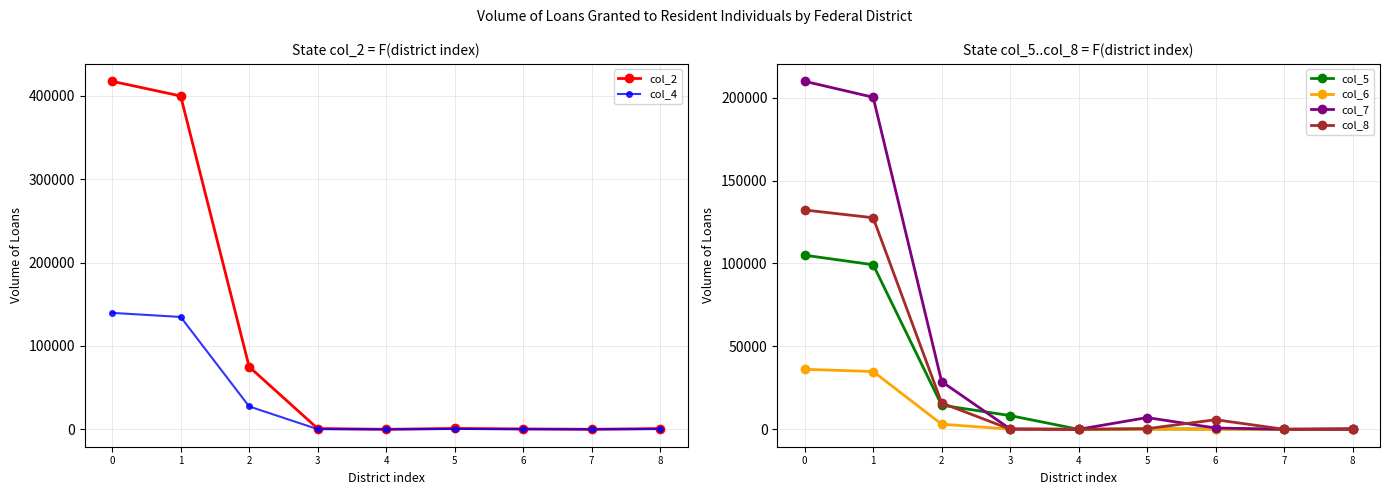

How many lines are shown in the chart?

6